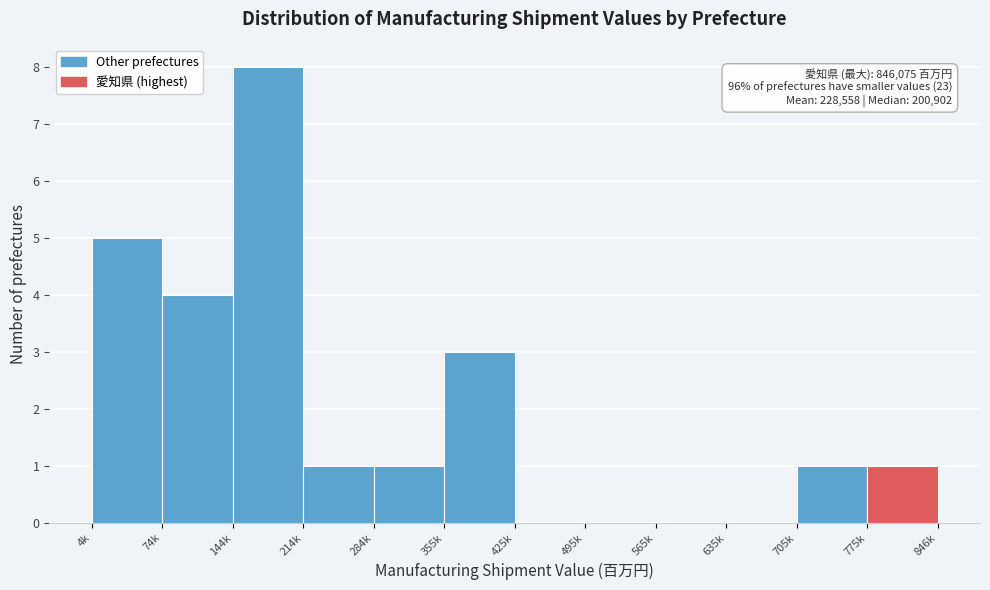

Reading left to right, transcribe all the data shown in this chart.

4k=5	74k=4	144k=8	214k=1	284k=1	355k=3	425k=0	495k=0	565k=0	635k=0	705k=1	775k=1